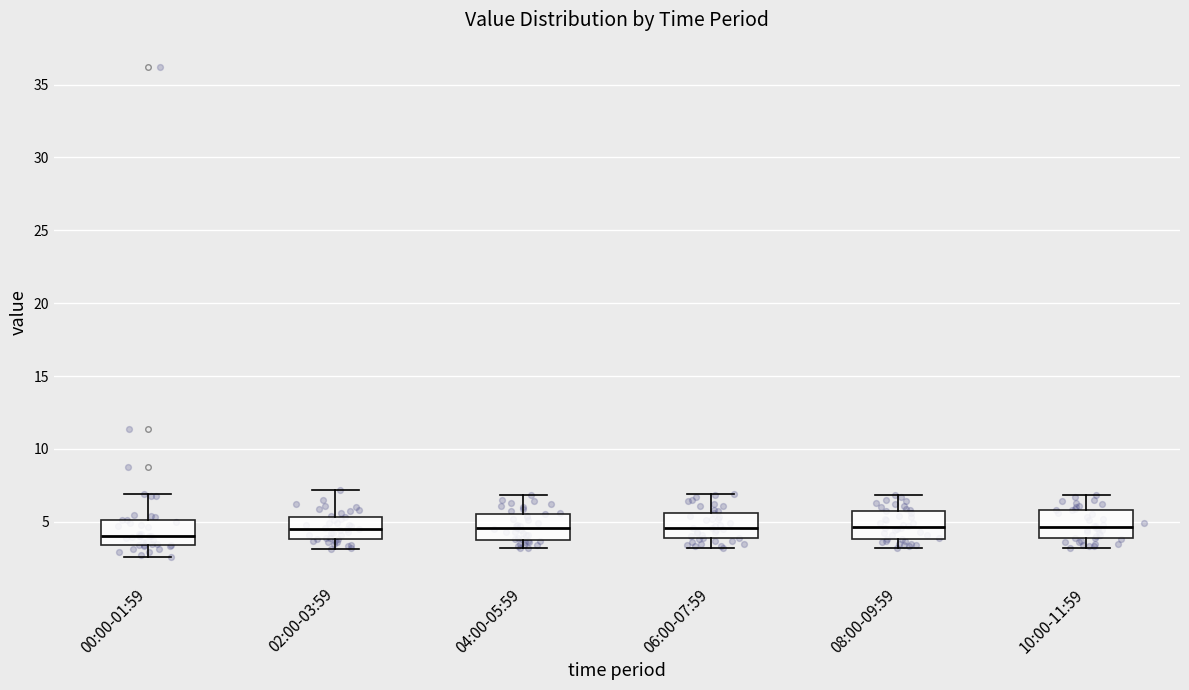

Reading left to right, transcribe this box plot: for each box, give where its median line is, the range the box spans, and where its two whiskers end, as read against the y-axis. The values are not printed on the chart, so give them approximately, as read against the axis.

00:00-01:59: median 4.0, box 3.5 to 5.0, whiskers 2.5 to 7.0
02:00-03:59: median 4.5, box 4.0 to 5.5, whiskers 3.0 to 7.0
04:00-05:59: median 4.5, box 4.0 to 5.5, whiskers 3.0 to 7.0
06:00-07:59: median 4.5, box 4.0 to 5.5, whiskers 3.0 to 7.0
08:00-09:59: median 4.5, box 4.0 to 5.5, whiskers 3.0 to 7.0
10:00-11:59: median 4.5, box 4.0 to 6.0, whiskers 3.0 to 7.0